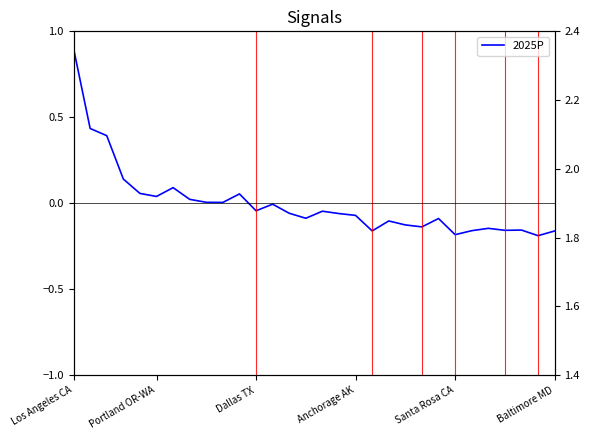

Which category has the highest value across all series?

Los Angeles CA